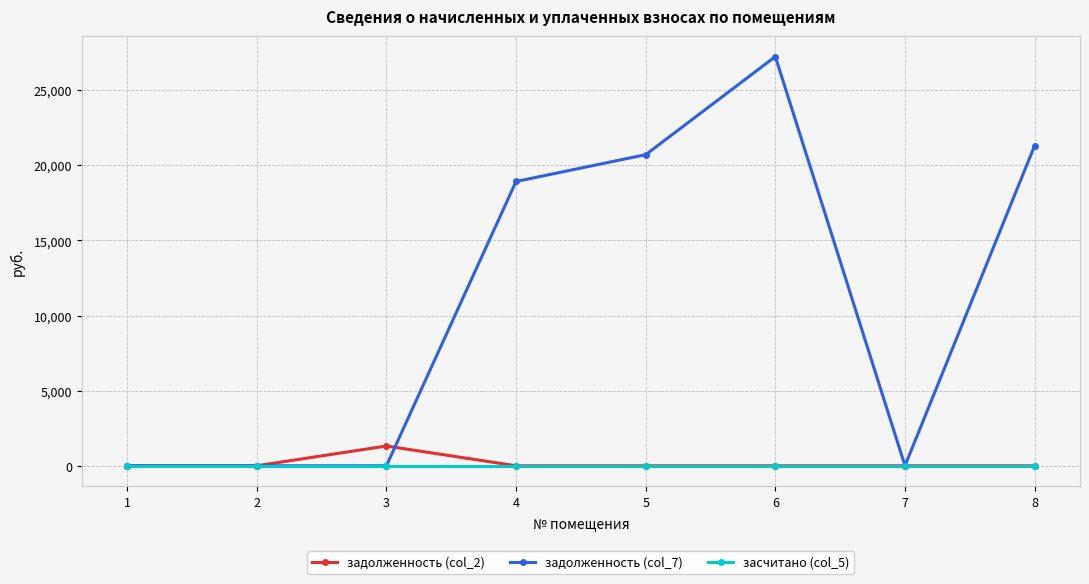

After their last crossing, which series has the higher values: задолженность (col_7) or задолженность (col_2)?

задолженность (col_7)